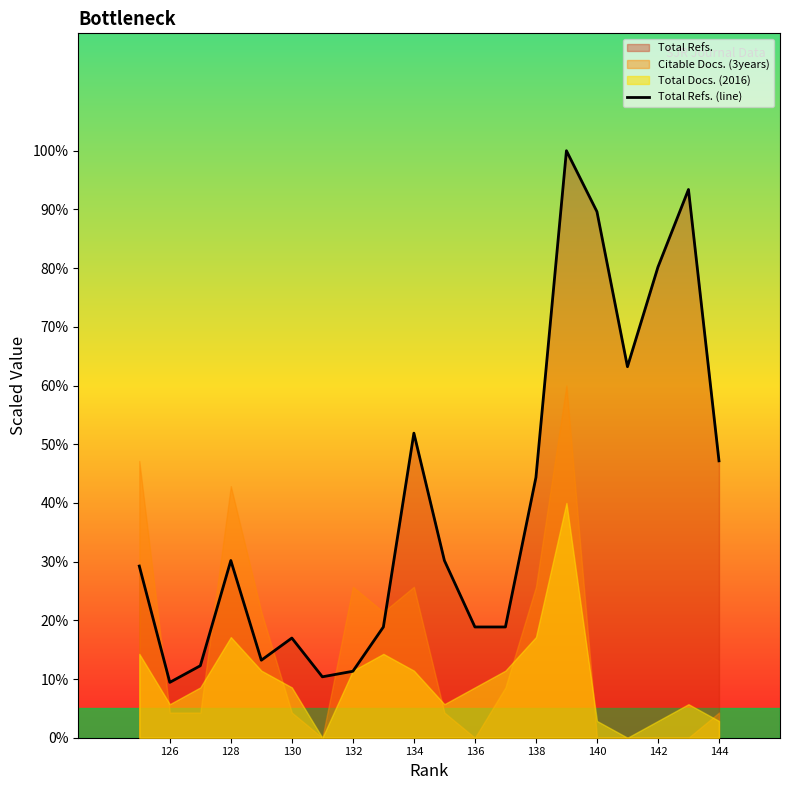

True or false: the data shows 36.8 at 138.

False